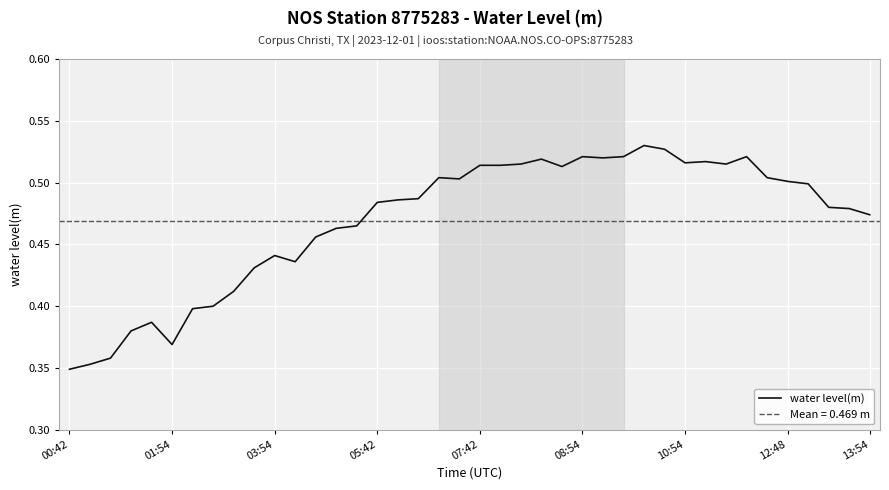

The value of water level(m) at 12:48 is 0.7. True or false?

False